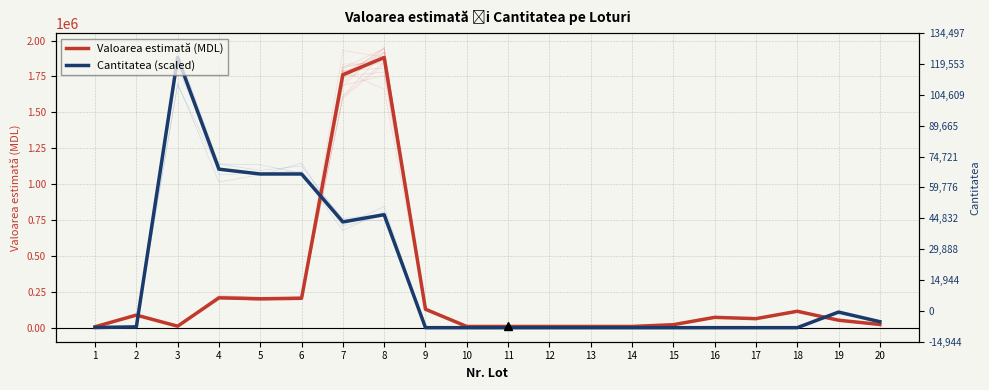

In Cantitatea (scaled), how many points are higher than both neighbors (excluding endpoints)?

3